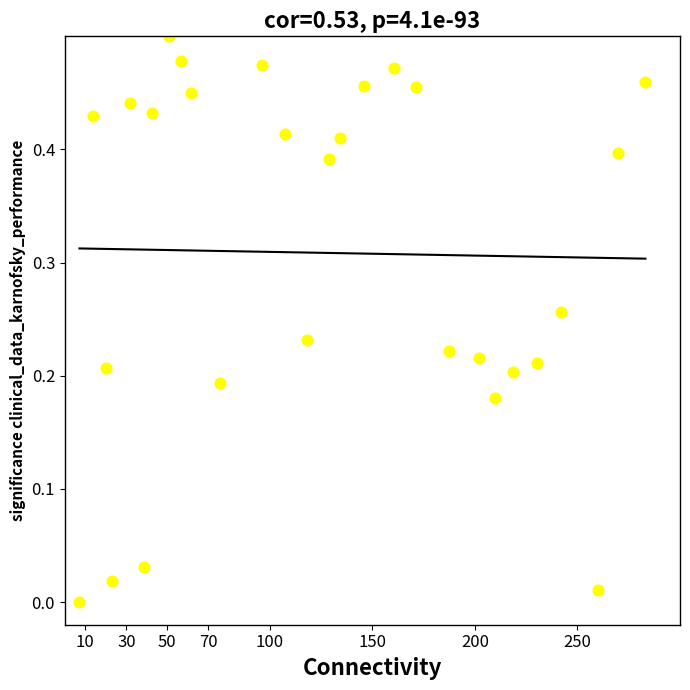

What is the range of X values (max minus min)?

276.0